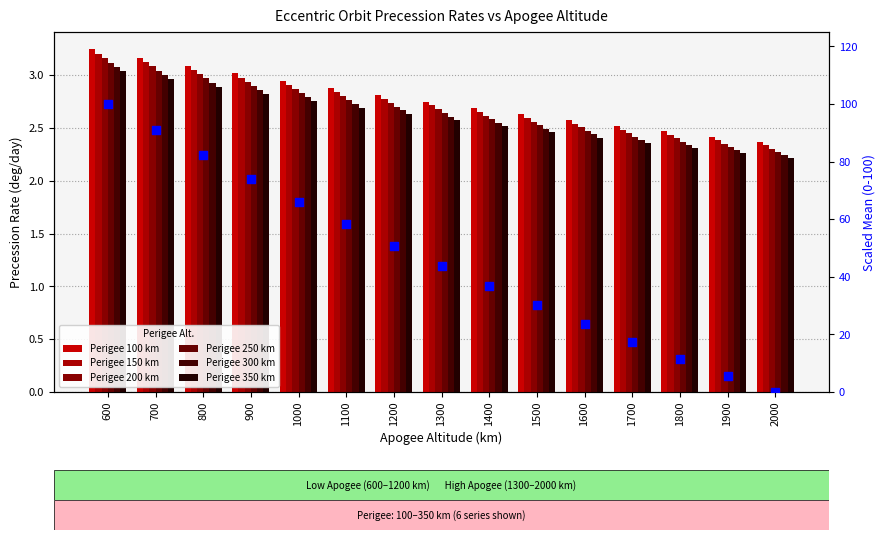

Which series reaches the minimum Y coordinate?

Perigee 350 km